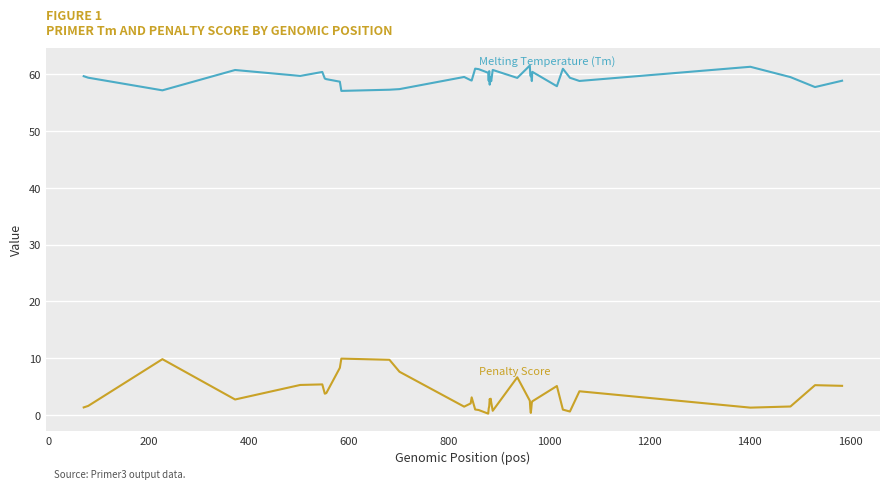

How many lines are shown in the chart?

2